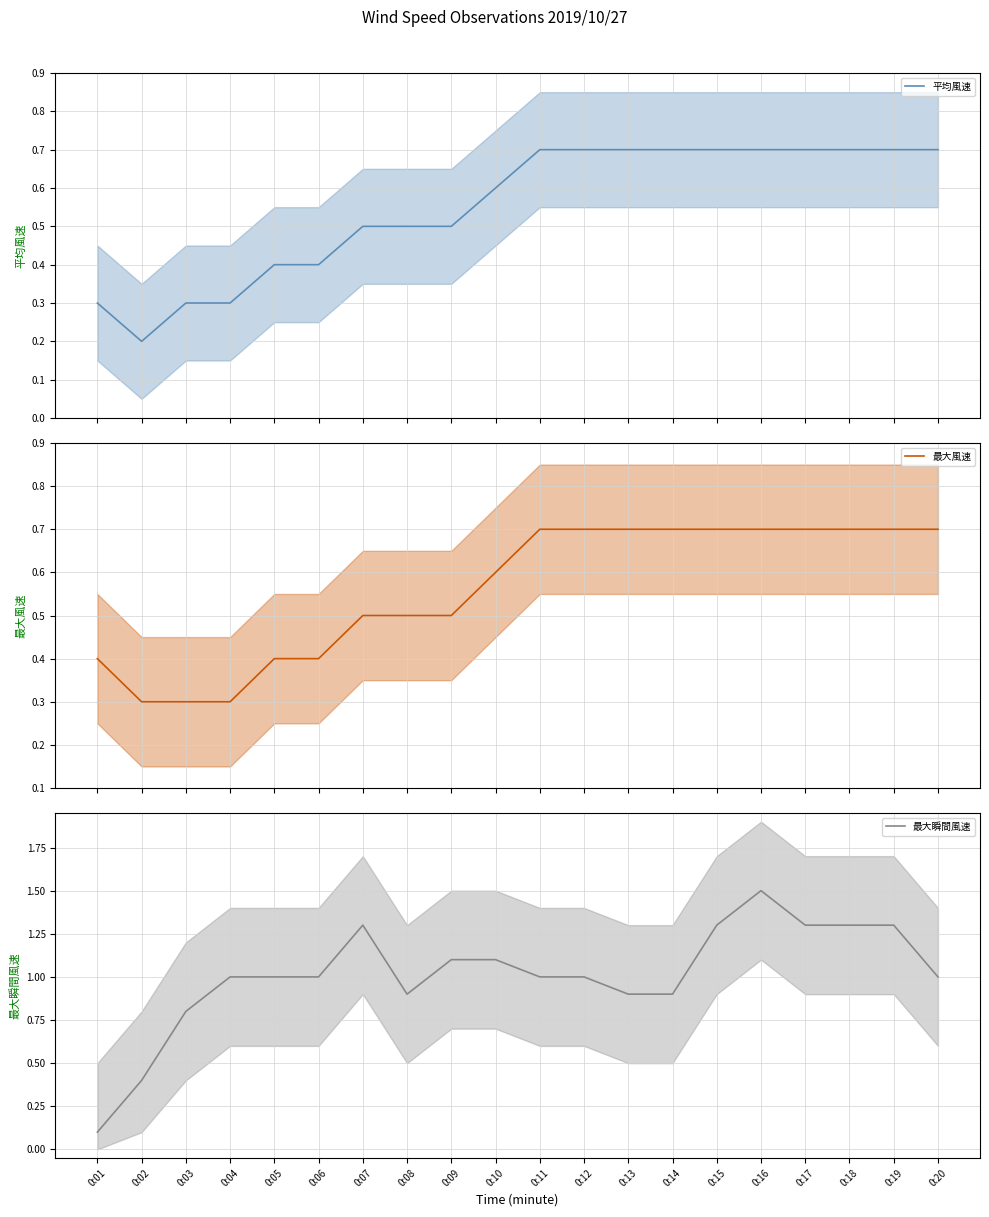

True or false: 平均風速 and 最大風速 intersect in this chart.

False